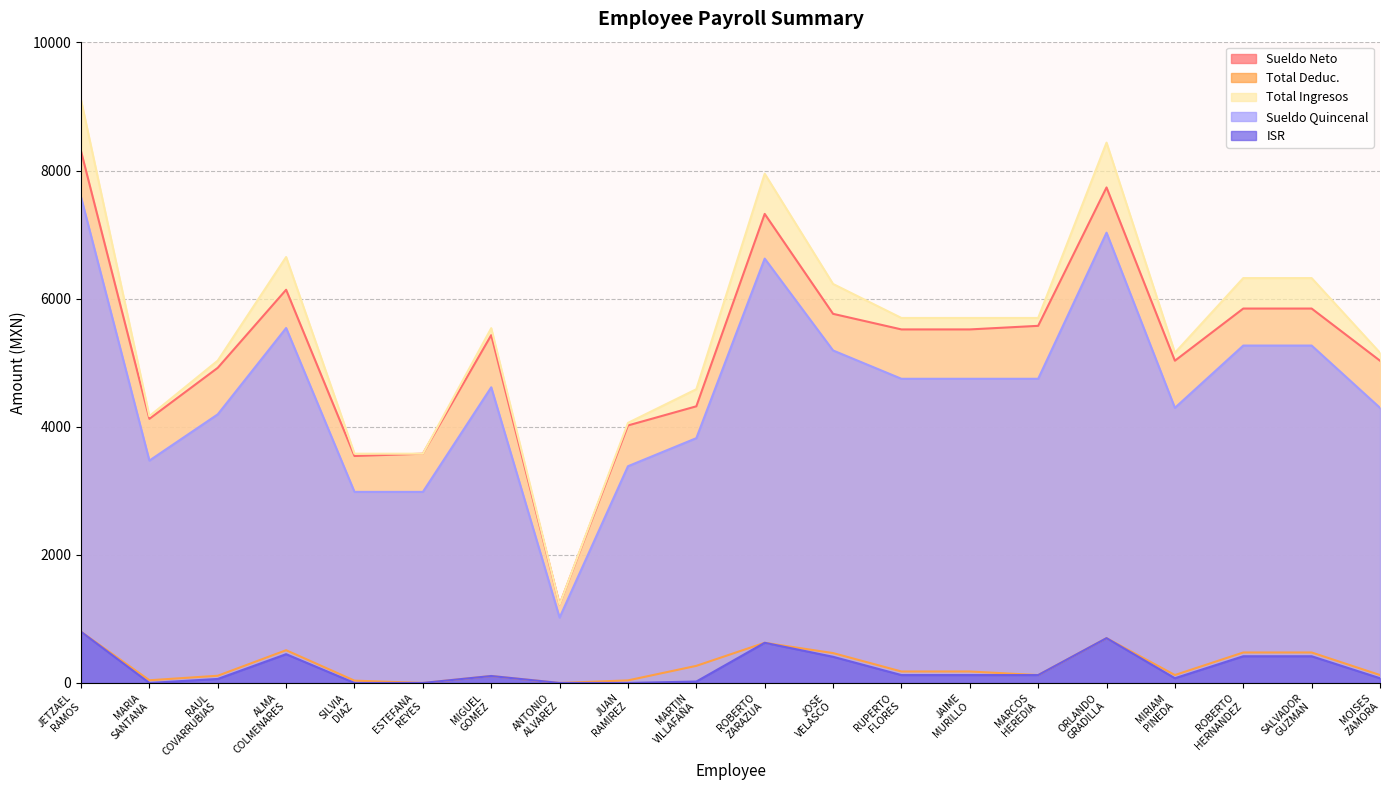

What is the lowest value of the Total Ingresos series?

1224.9